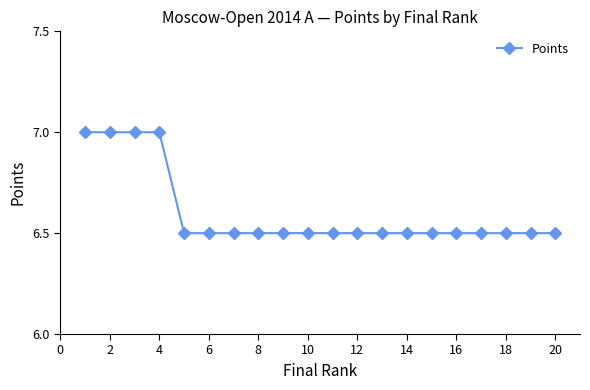

Reading left to right, extract all data points from this chart.

7.0	7.0	7.0	7.0	6.5	6.5	6.5	6.5	6.5	6.5	6.5	6.5	6.5	6.5	6.5	6.5	6.5	6.5	6.5	6.5